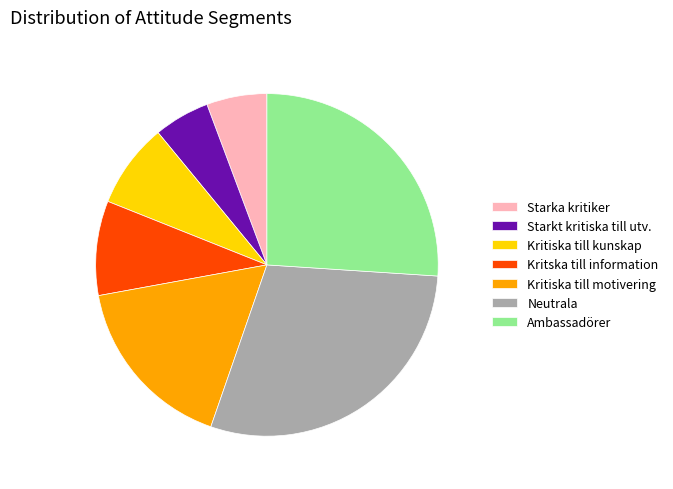

Is Kritska till information the majority of the pie?

No